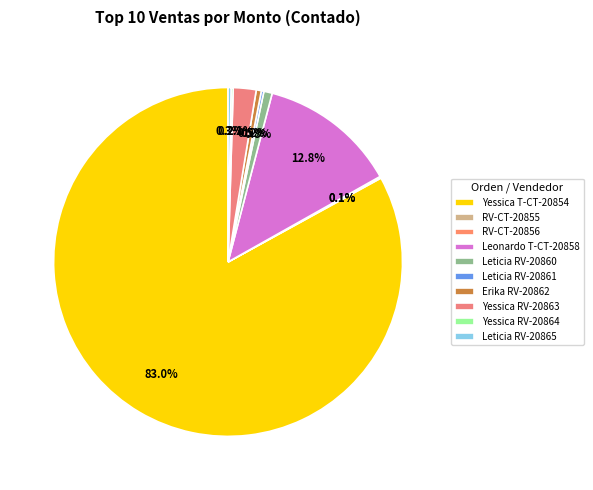

True or false: RV-CT-20855 accounts for 0% of the total.

True